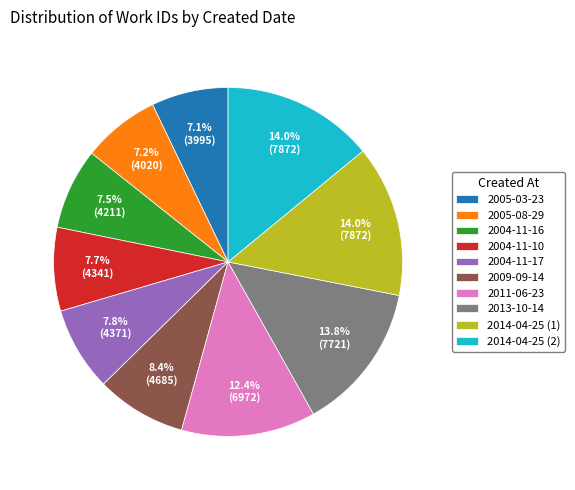

Approximately how many times larger is the value at 2014-04-25 (1) compared to 2011-06-23?

1.1